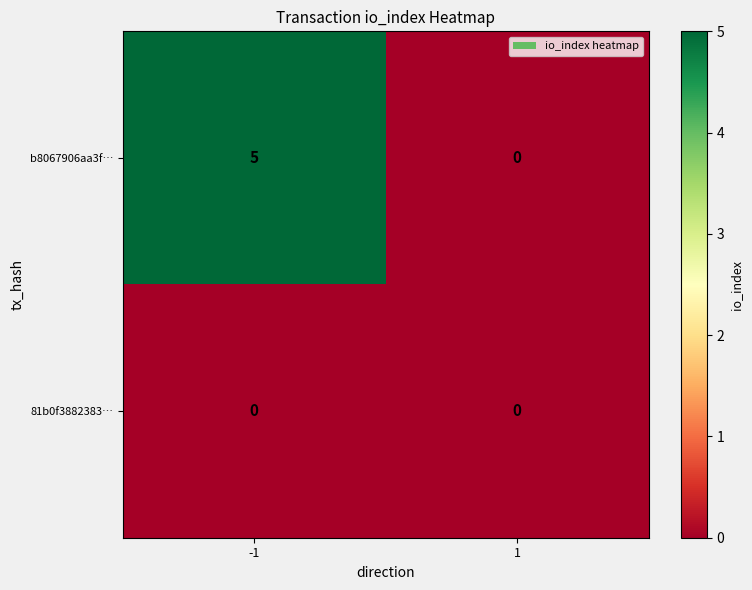

At -1, list the series in order from largest to smallest.

b8067906aa3f…, 81b0f3882383…